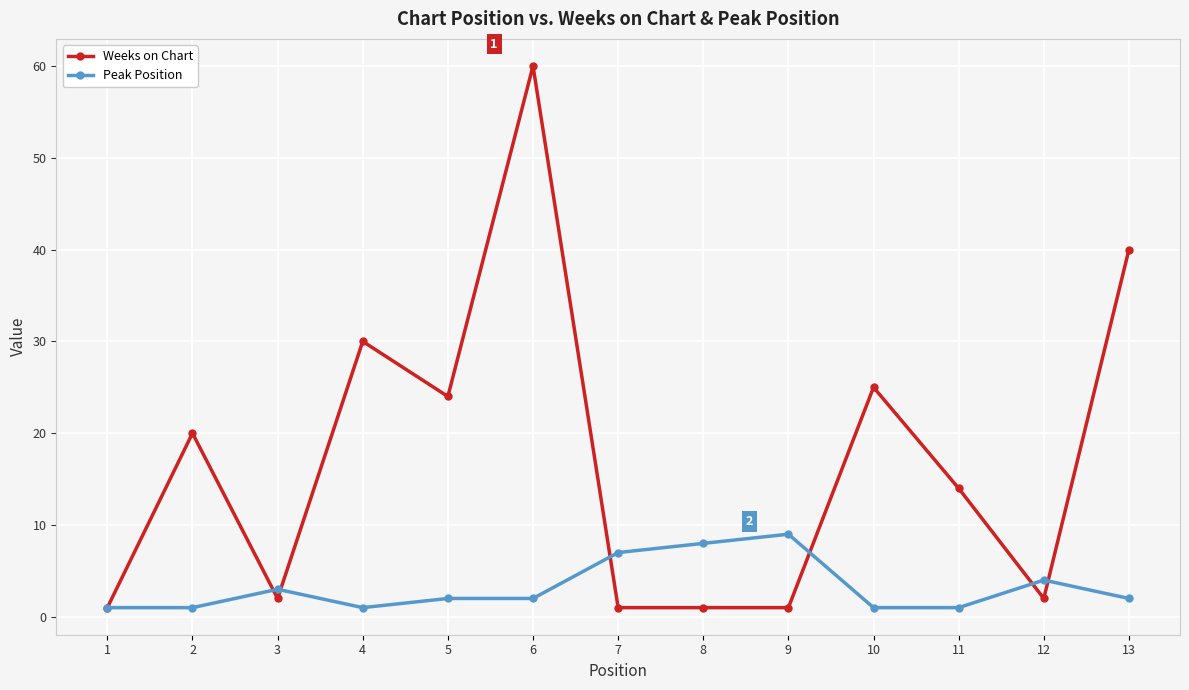

At which label does Peak Position first exceed 2?

3